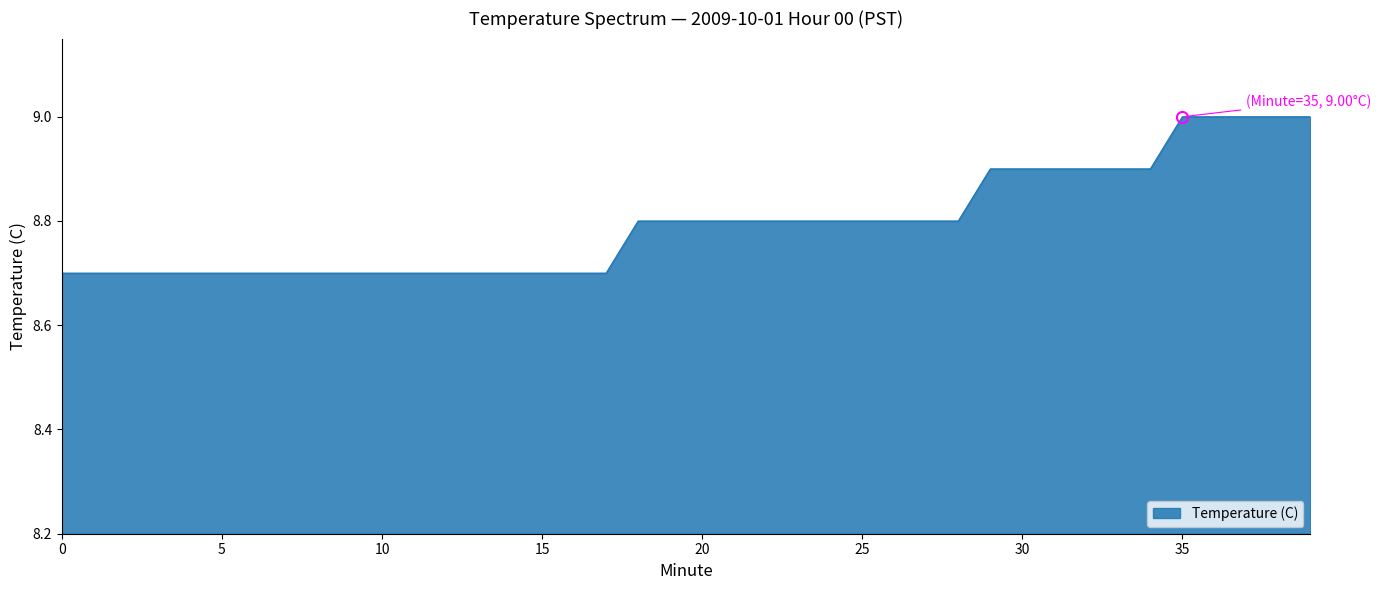

What is the minimum value shown in the chart?

8.7